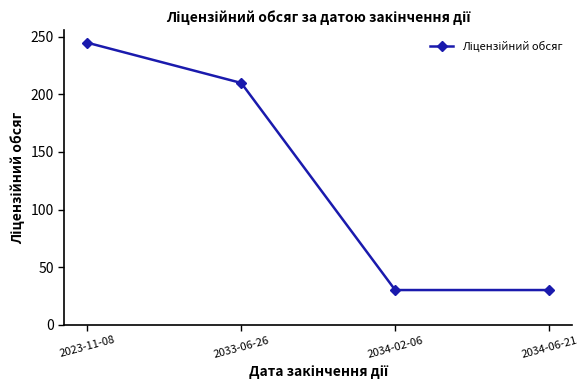

The value at 2023-11-08 is 129. True or false?

False